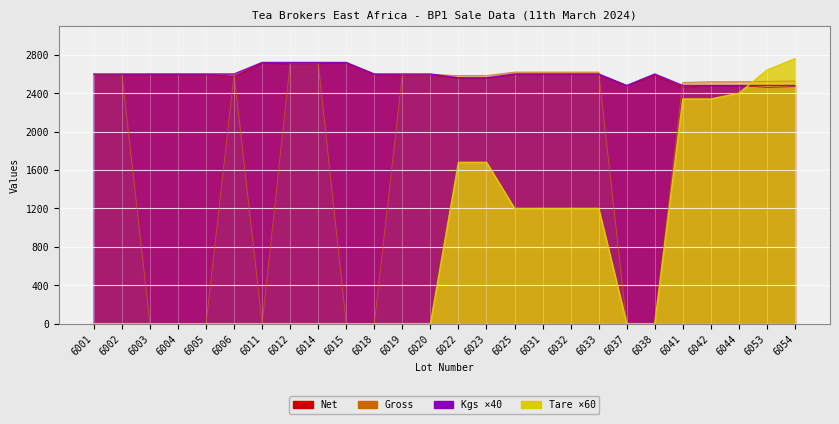

Reading left to right, list all the values displayed in this chart.

Net: 2592	2592	2596	2596	2596	2576	2716	2708	2712	2716	2596	2588	2592	2556	2556	2596	2596	2596	2596	2480	2588	2462	2480	2480	2460	2468
Gross: 2596	2596	0	0	0	2596	0	2716	2716	0	0	2596	2596	2584	2584	2620	2620	2620	2620	0	0	2513	2519	2520	2524	2526
Kgs: 2600	2600	2600	2600	2600	2600	2720	2720	2720	2720	2600	2600	2600	2560	2560	2600	2600	2600	2600	2480	2600	2480	2480	2480	2480	2480
Tare: 0	0	0	0	0	0	0	0	0	0	0	0	0	1680	1680	1200	1200	1200	1200	0	0	2340	2340	2400	2640	2760